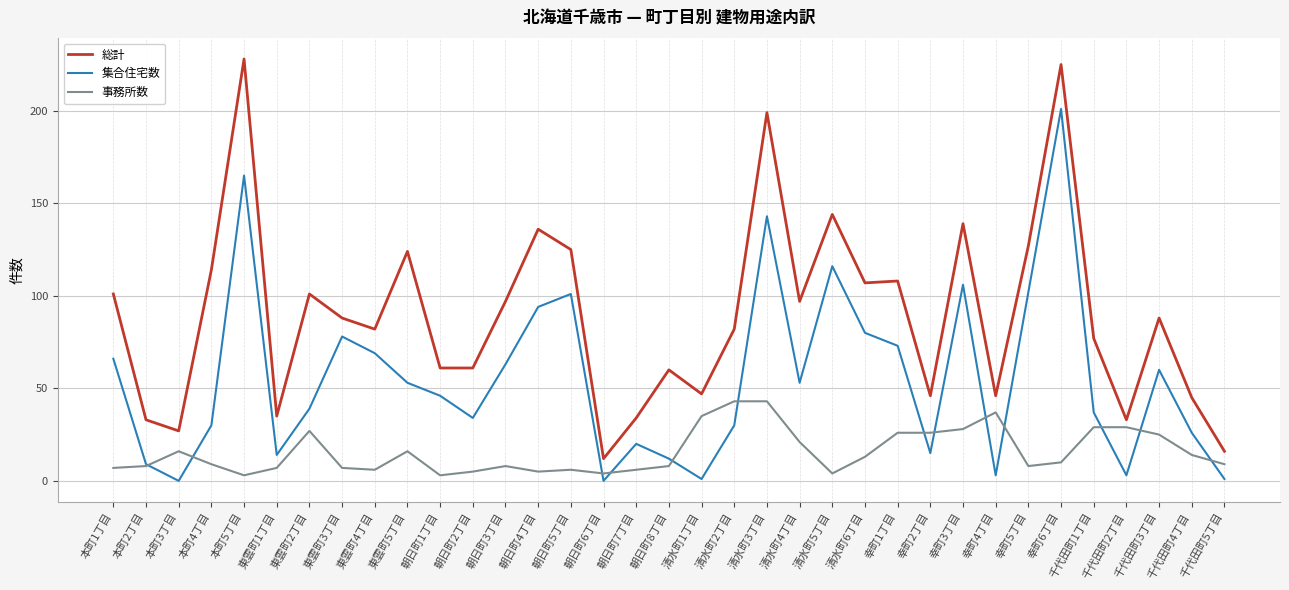

List the series in order of their peak value, lowest first.

事務所数, 集合住宅数, 総計